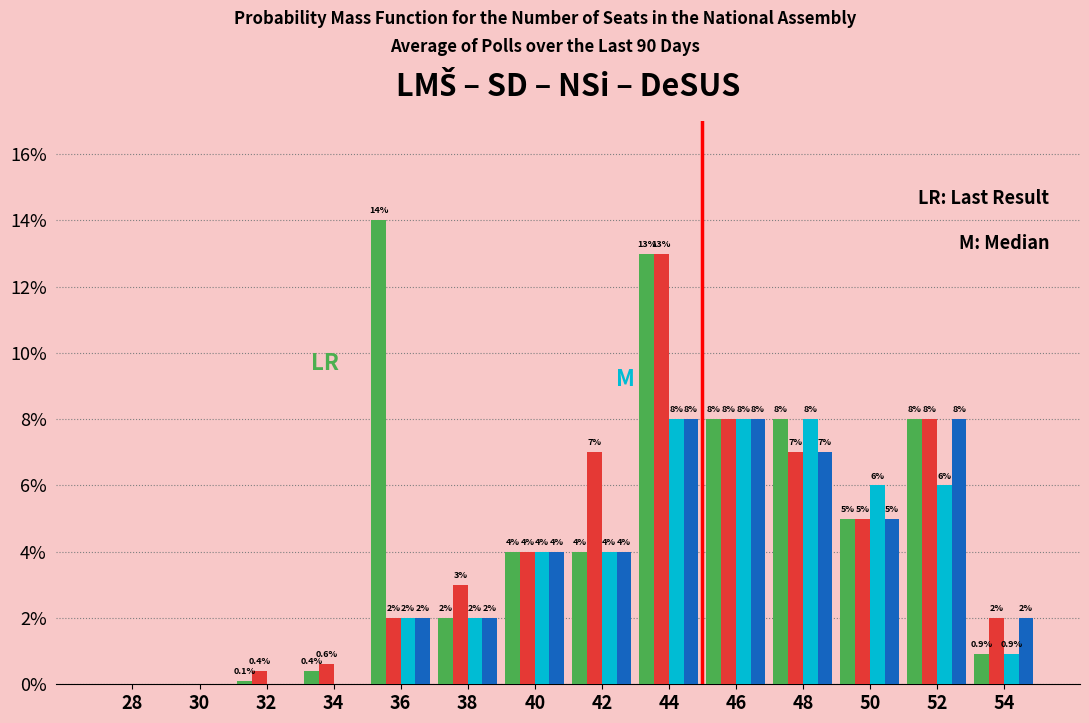

What is the greatest value displayed?

14.0